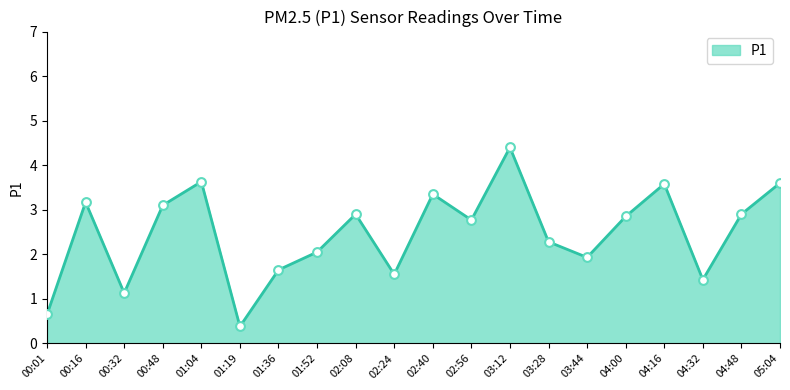

Approximately how many times larger is the value at 01:52 compared to 03:12?

0.5